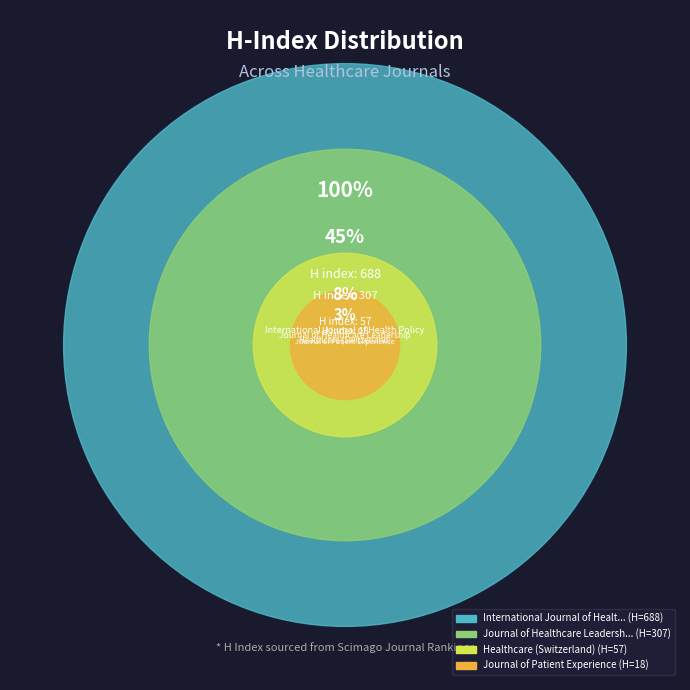

What is the ratio of the value at Healthcare (Switzerland) to the value at International Journal of Health Policy?

0.1